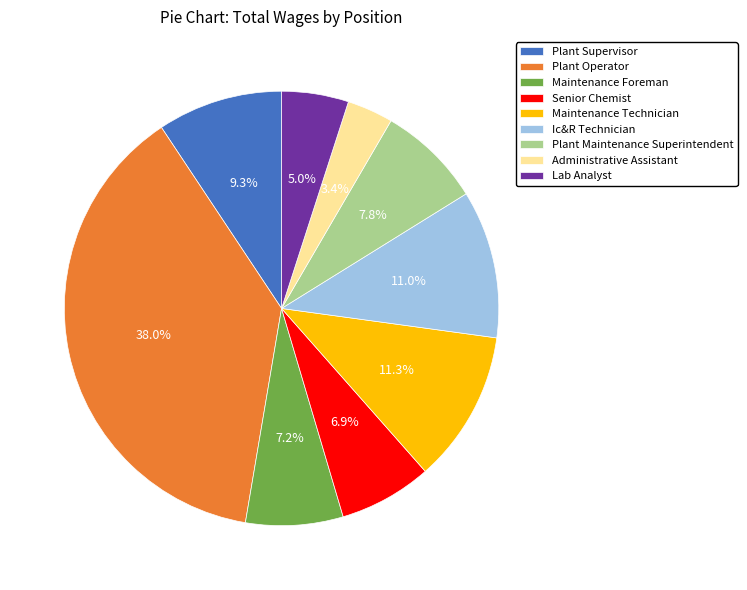

How many segments does this pie chart have?

9